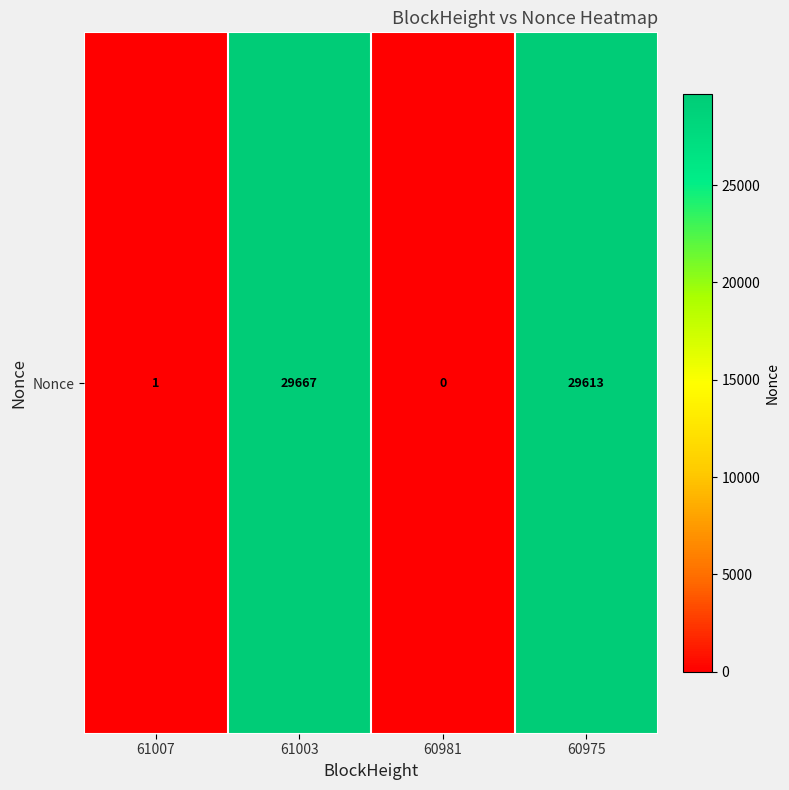

Which has a higher value, 60981 or 61007?

61007